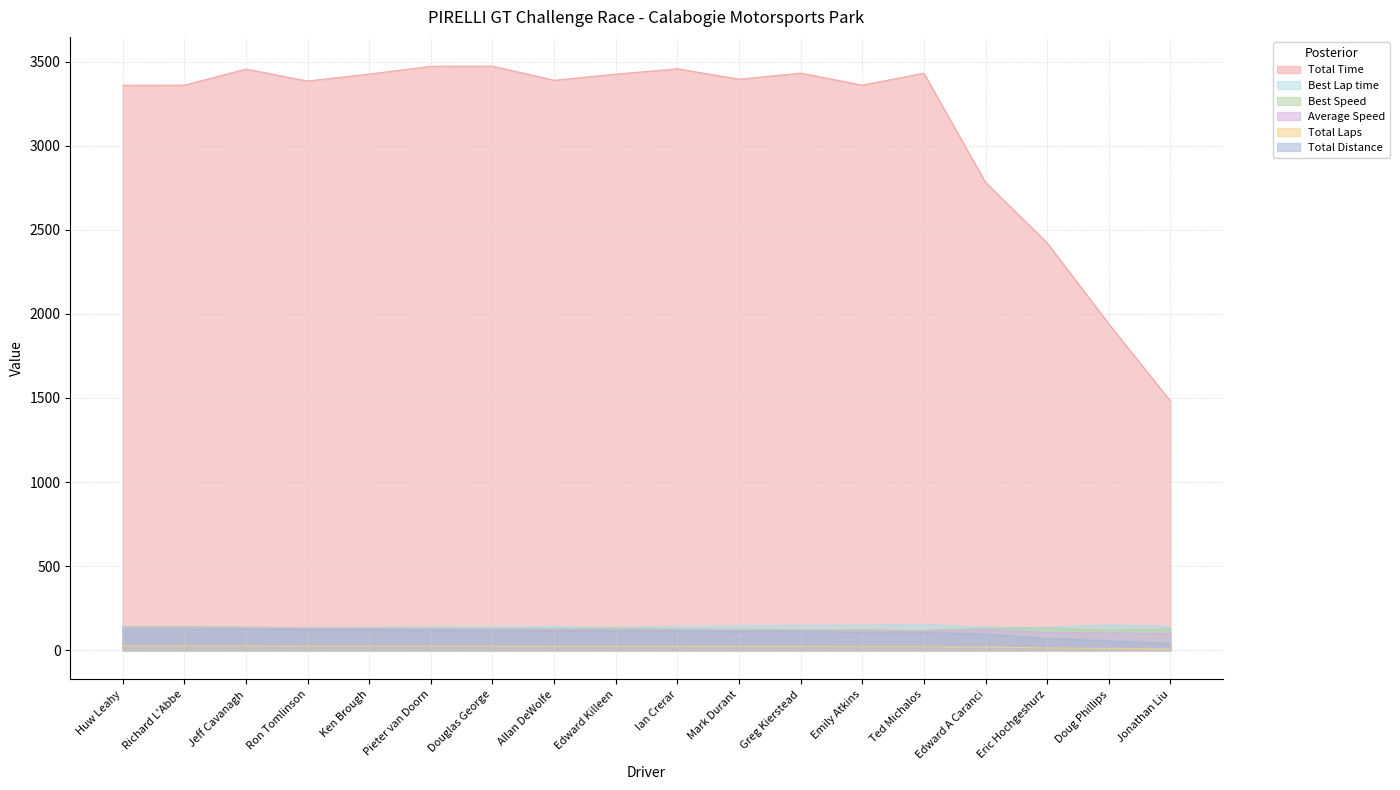

What are all the series names shown in the legend?

Total Time, Best Lap time, Best Speed, Average Speed, Total Laps, Total Distance